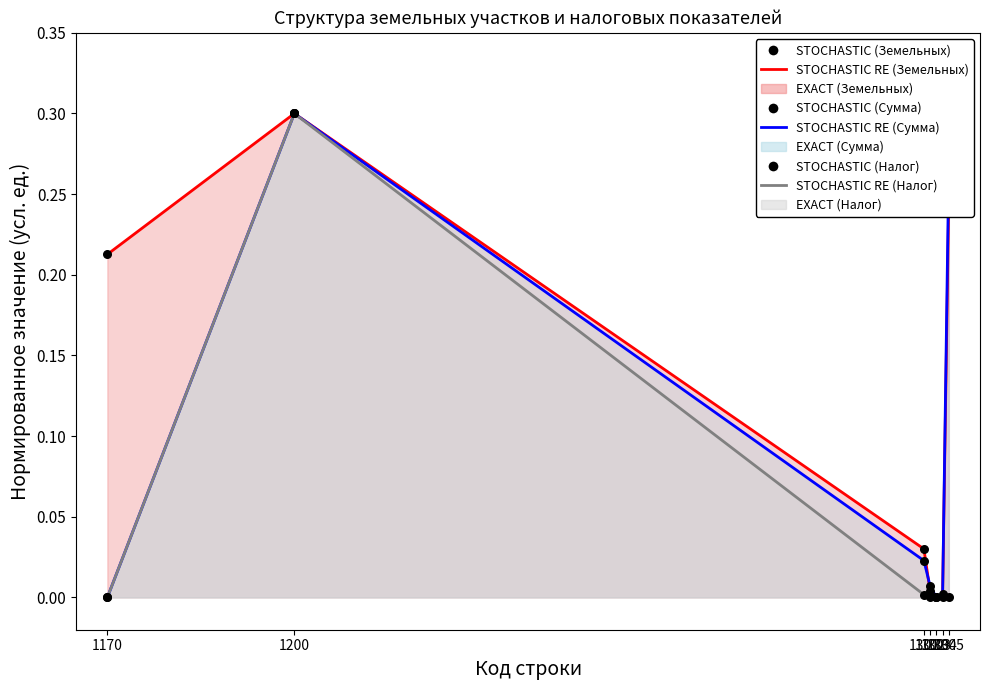

At which category is the sum across all series the highest?

1200